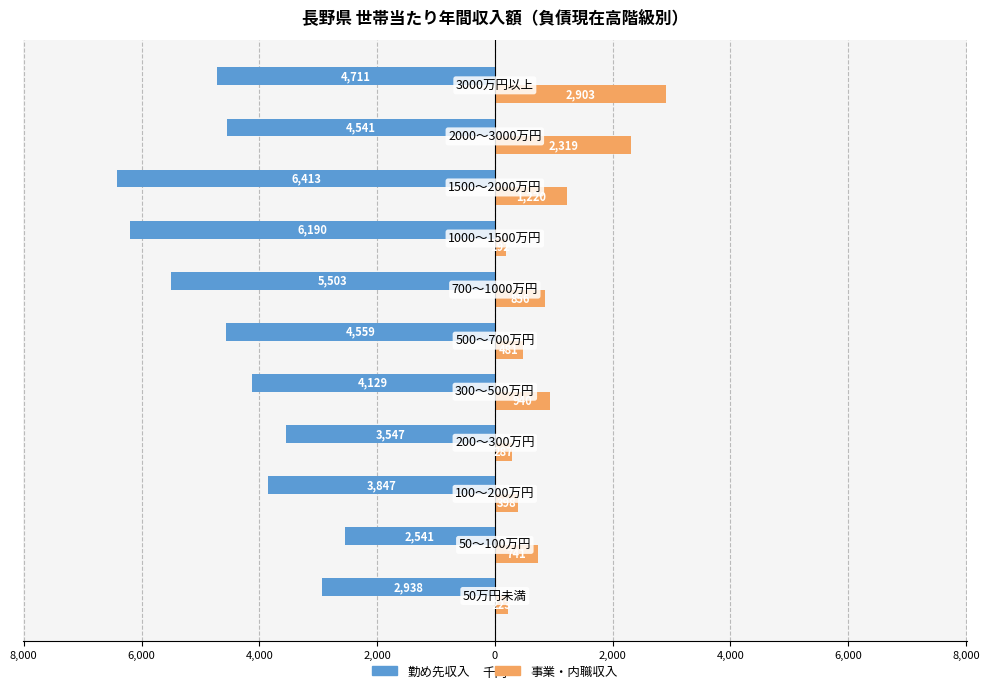

Reading right to left, transcribe all the data shown in this chart.

勤め先収入: 10,000=-4711	8,000=-4541	6,000=-6413	4,000=-6190	2,000=-5503	0=-4559	2,000=-4129	4,000=-3547	6,000=-3847	8,000=-2541	10,000=-2938
事業・内職収入: 10,000=2903	8,000=2319	6,000=1220	4,000=192	2,000=856	0=481	2,000=940	4,000=287	6,000=398	8,000=741	10,000=223